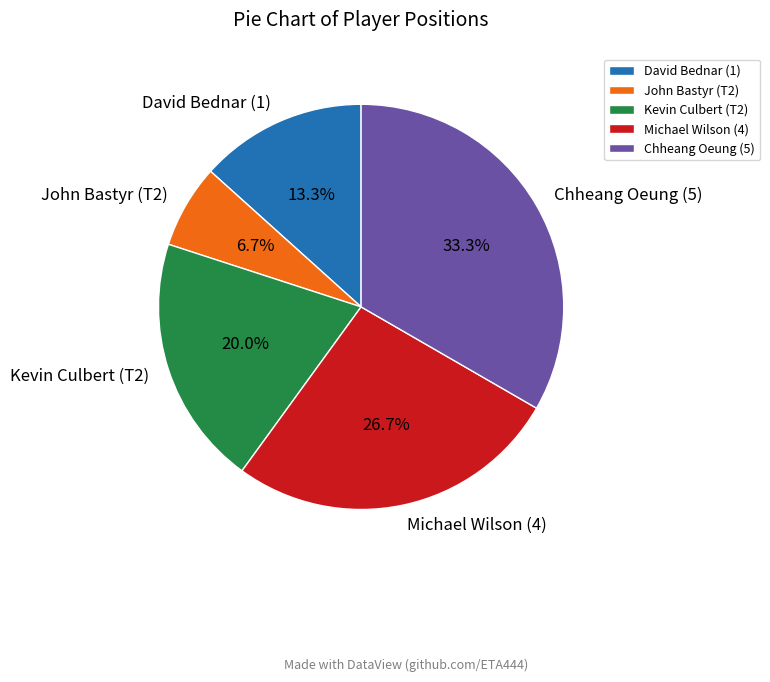

Is it true that Michael Wilson (4) is 18% of the pie?

False